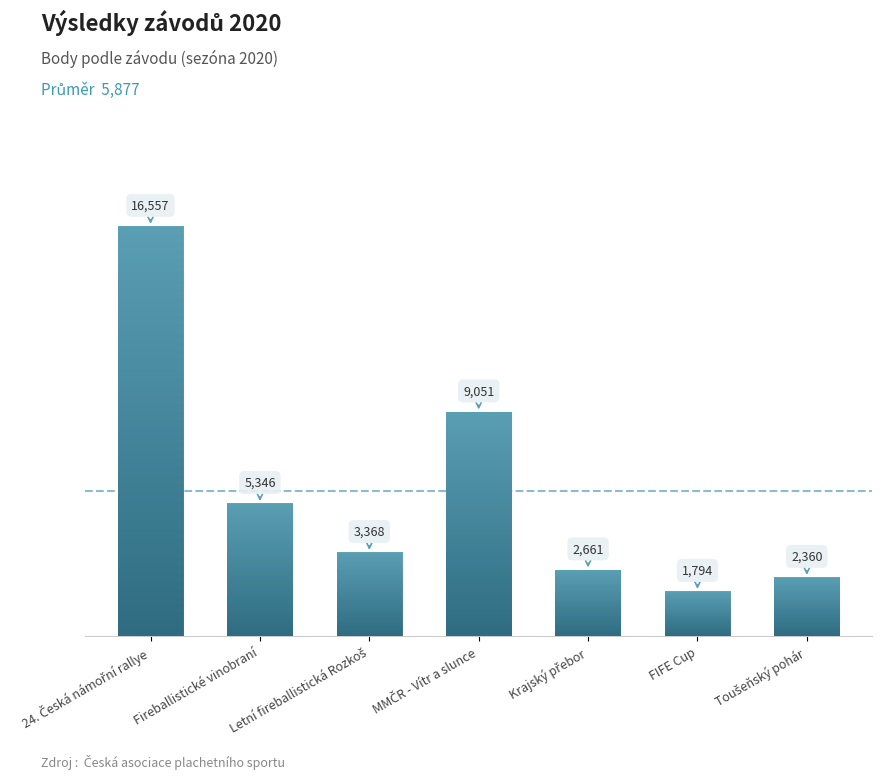

What is the minimum value shown in the chart?

1794